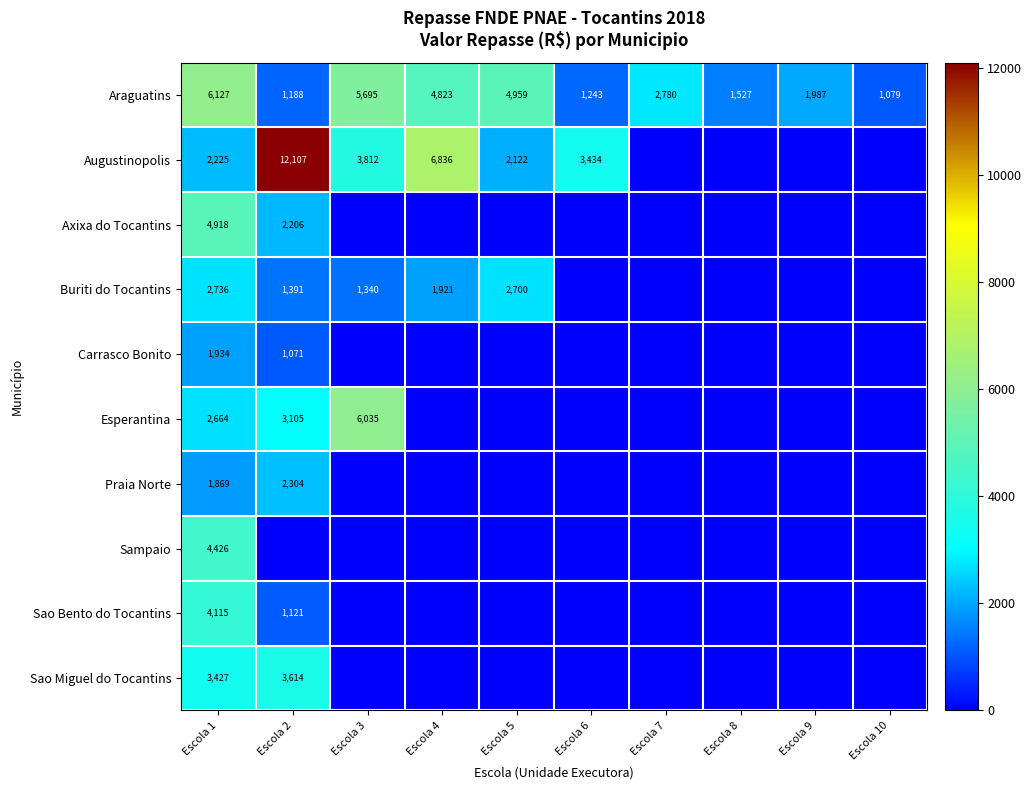

Which label corresponds to the largest value in the chart?

Escola 2